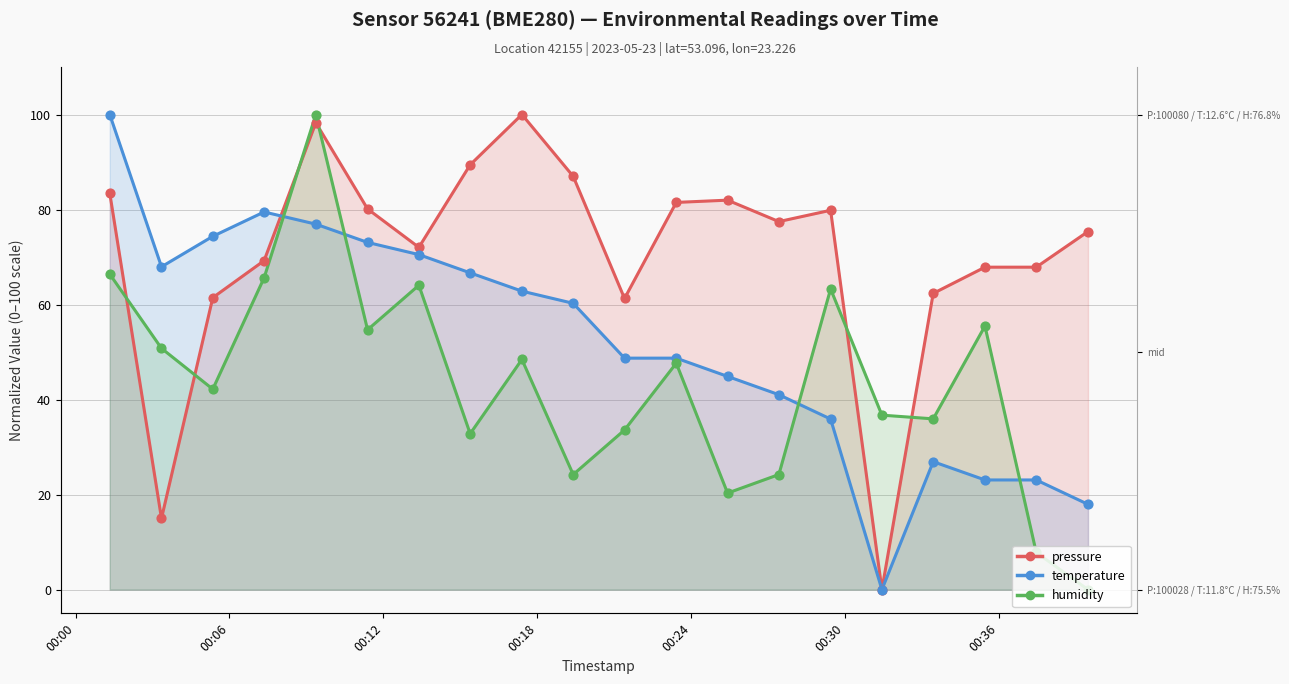

Which series has the largest total across all categories?

pressure